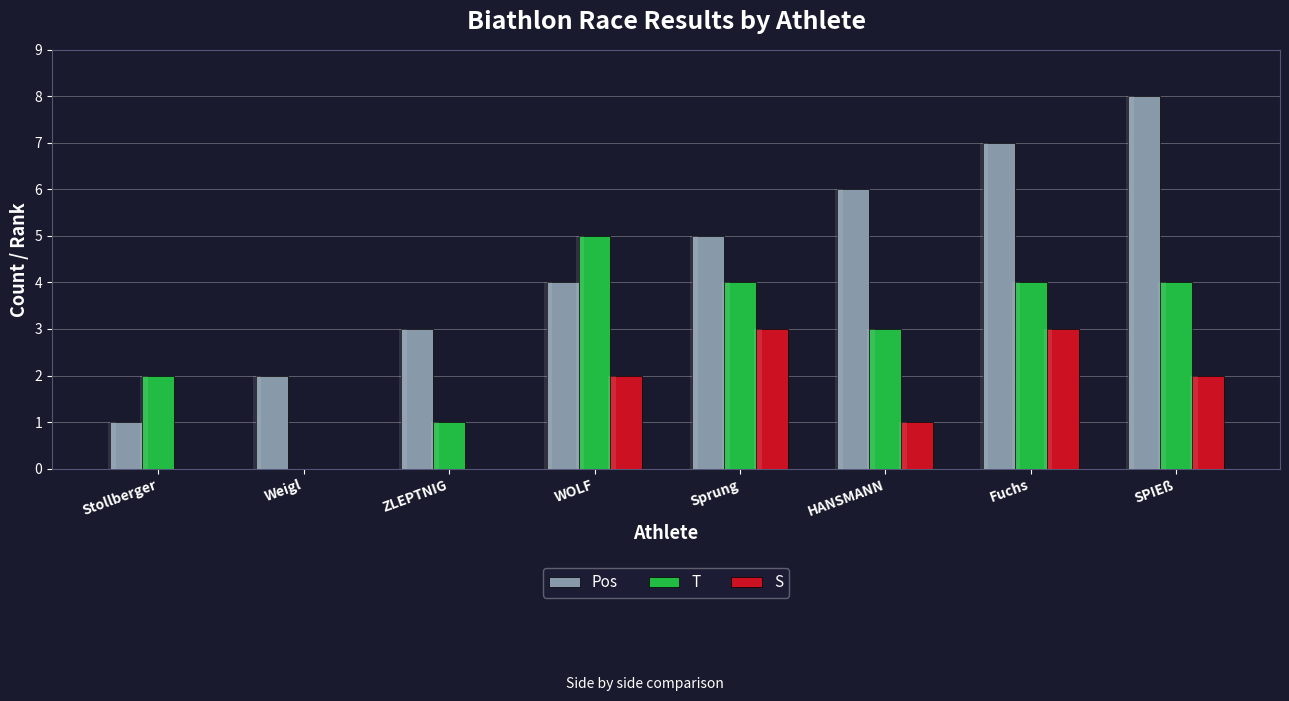

The T series shows 2 at Stollberger. True or false?

True